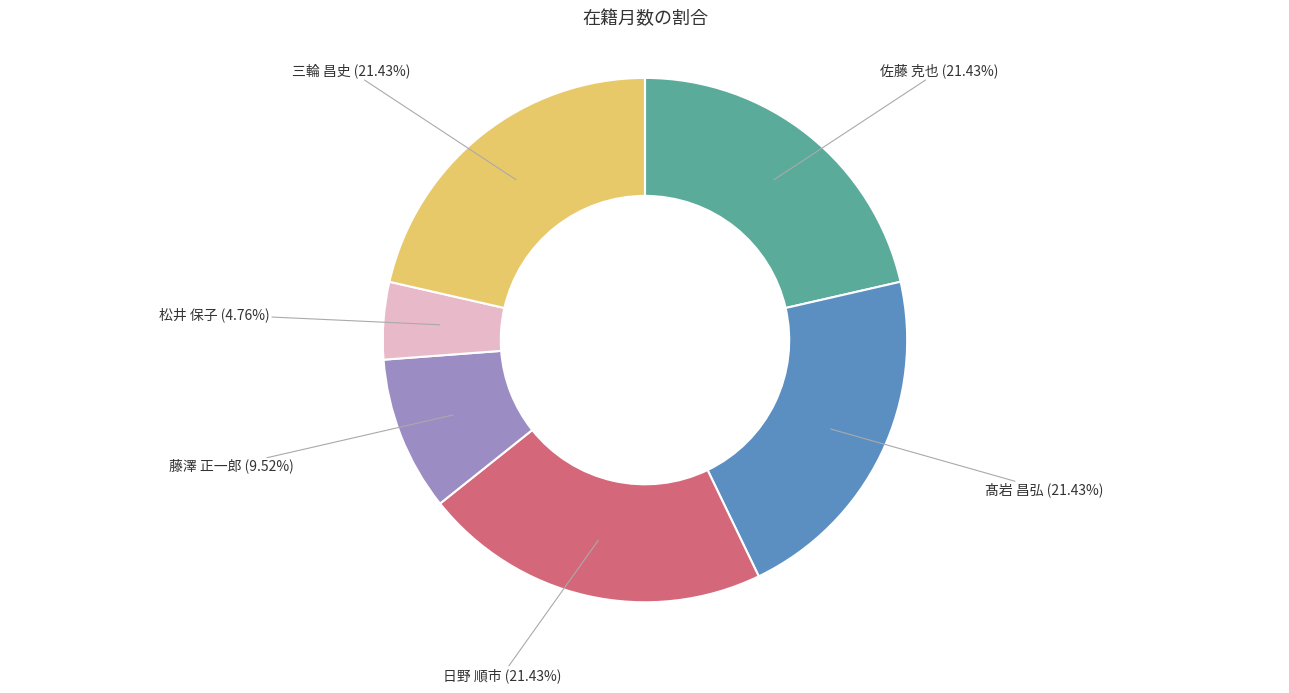

Does any single category account for the majority?

No